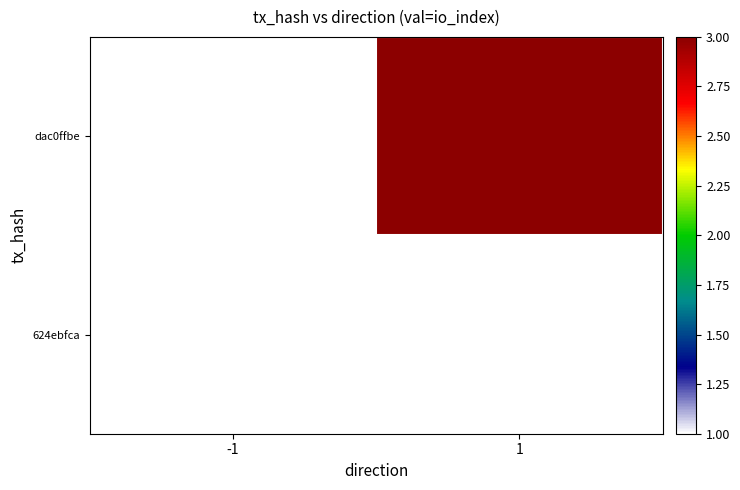

List the series in order of their overall mean, highest first.

624ebfca, dac0ffbe